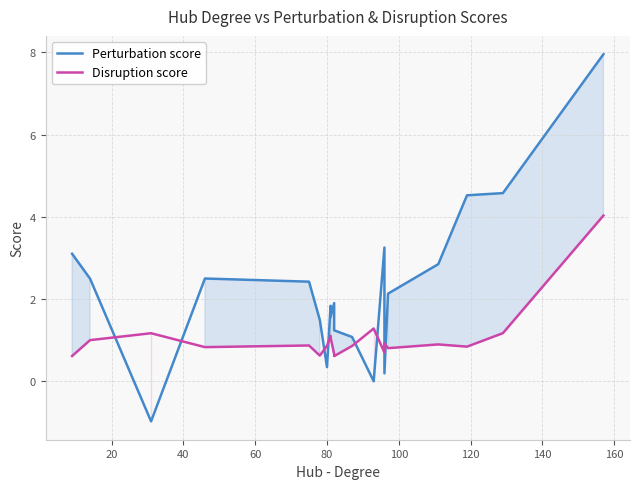

Reading right to left, what are all the values shown in this chart?

Perturbation score: 8.0	4.6	4.5	2.8	2.1	0.2	3.3	0.0	1.1	1.2	1.9	1.6	1.8	0.3	1.5	2.4	2.5	-1.0	2.5	3.1
Disruption score: 4.0	1.2	0.8	0.9	0.8	0.9	0.7	1.3	0.9	0.6	0.7	1.1	1.1	0.9	0.6	0.9	0.8	1.2	1.0	0.6